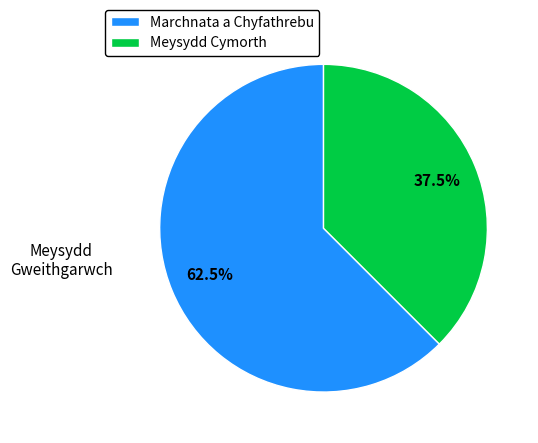

Between Marchnata a Chyfathrebu and Meysydd Cymorth, which is larger?

Marchnata a Chyfathrebu